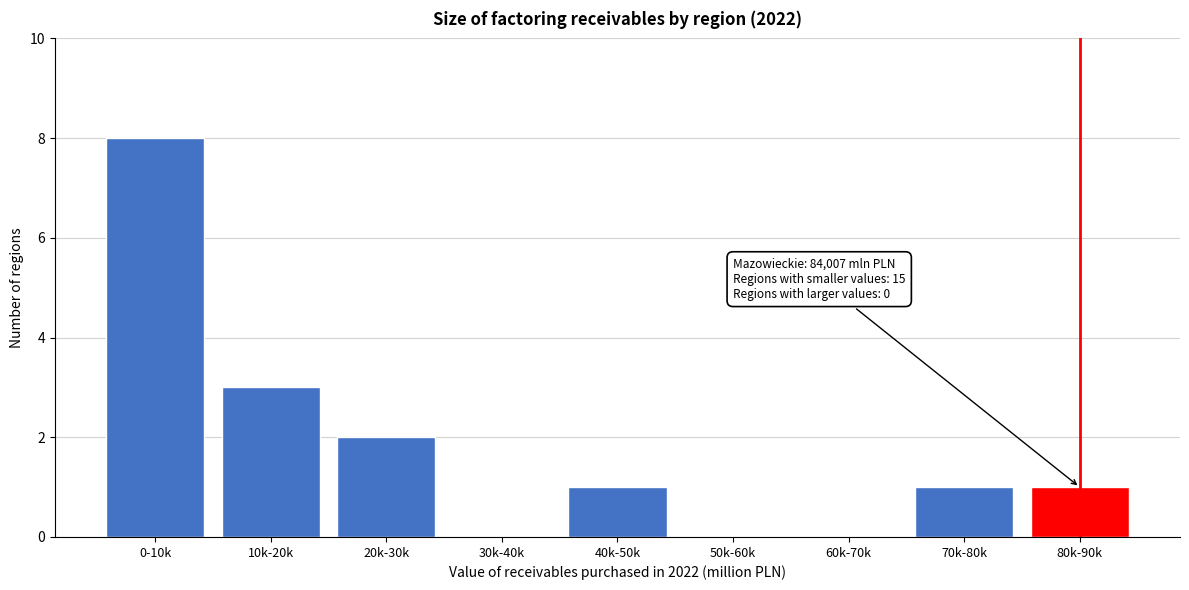

Reading left to right, what are all the values shown in this chart?

0-10k=8	10k-20k=3	20k-30k=2	30k-40k=0	40k-50k=1	50k-60k=0	60k-70k=0	70k-80k=1	80k-90k=1